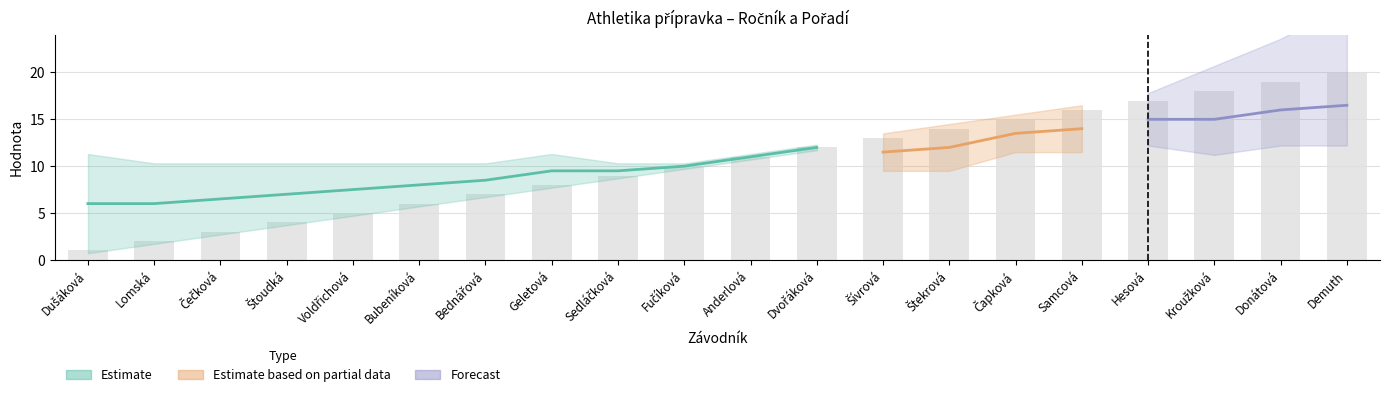

Reading left to right, what are all the values shown in this chart?

Dušáková=1	Lomská=2	Čečková=3	Štoudká=4	Voldřichová=5	Bubeníková=6	Bednářová=7	Geletová=8	Sedláčková=9	Fučíková=10	Anderlová=11	Dvořáková=12	Šívrová=13	Štekrová=14	Čapková=15	Samcová=16	Hesová=17	Kroužková=18	Donátová=19	Demuth=20